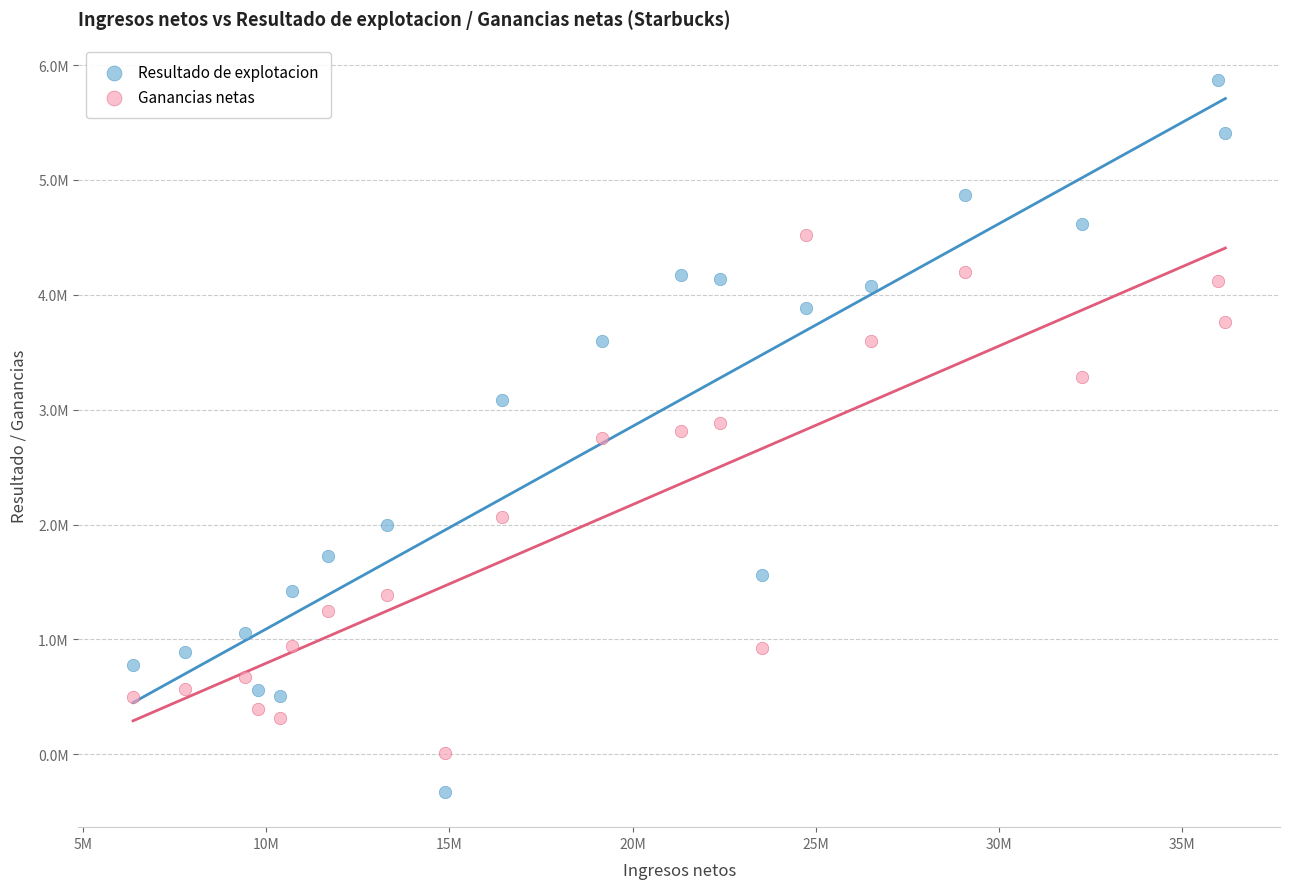

What are all the series names shown in the legend?

Resultado de explotacion, Ganancias netas